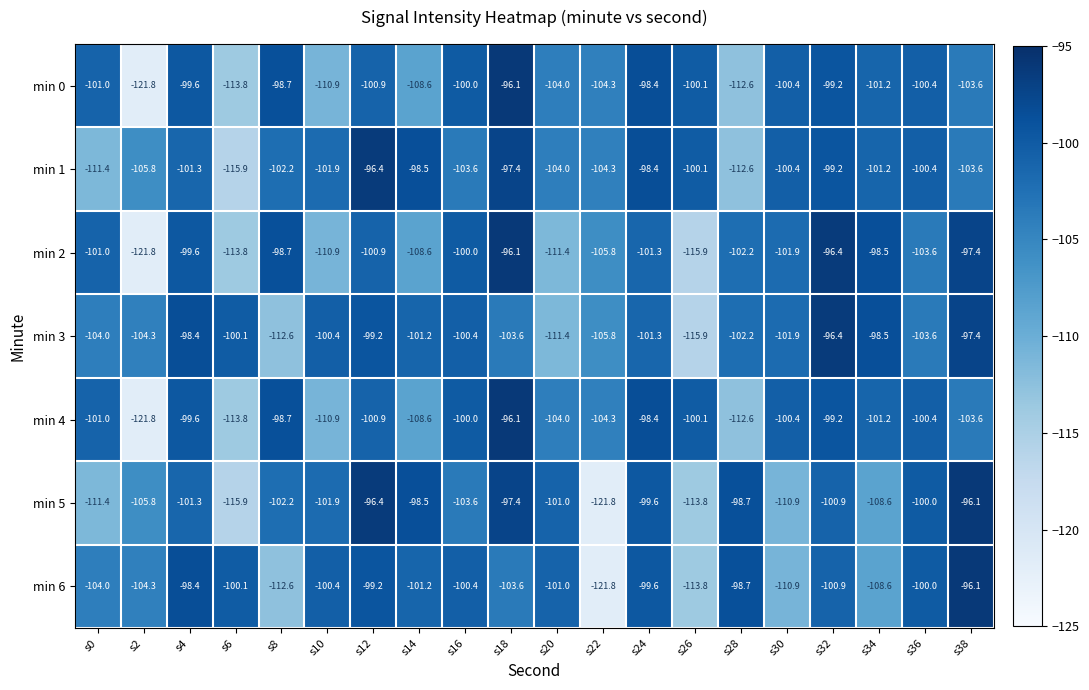

Read the min 6 value at s22.

-121.8